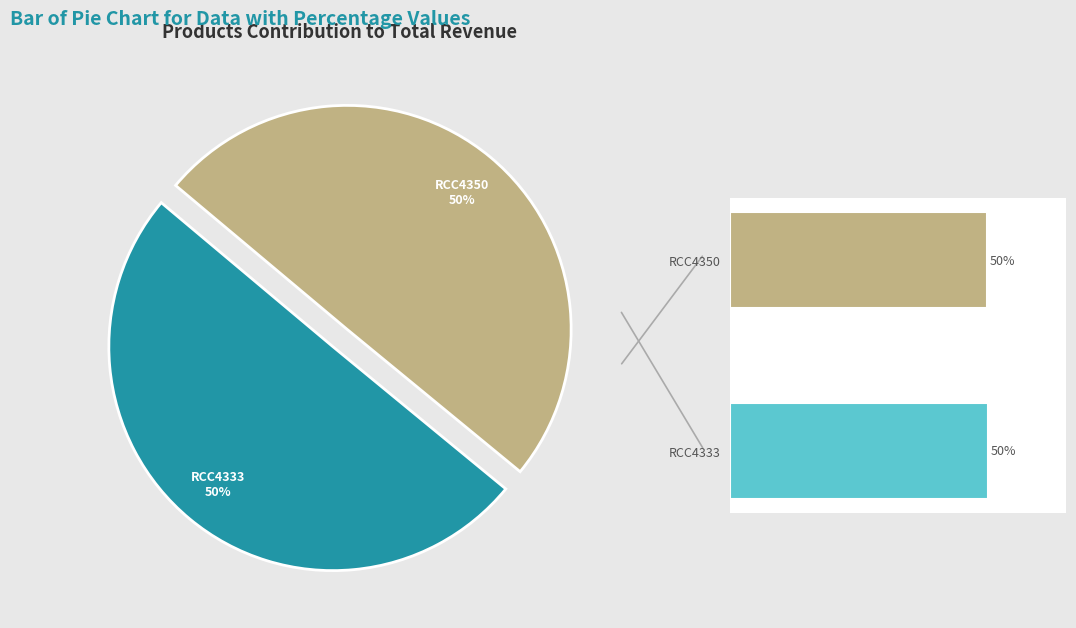

To the nearest percent, what is the average slice percentage?

50%